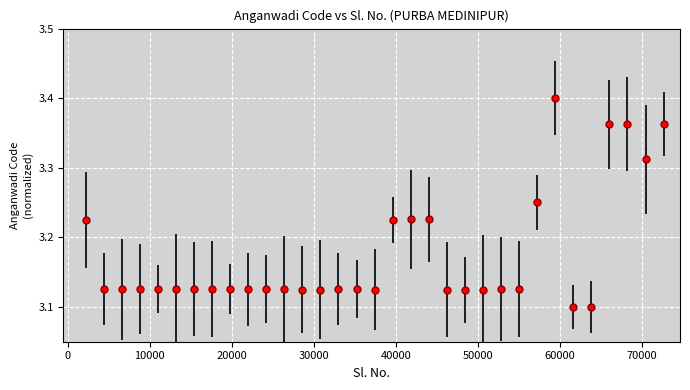

What is the difference between the second highest and second lowest values?

0.3